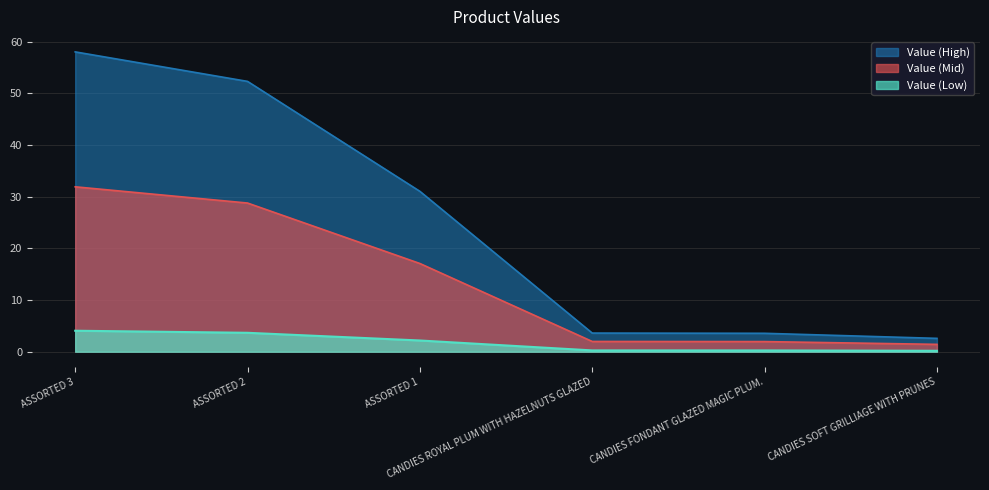

Which has a higher value, CANDIES ROYAL PLUM WITH HAZELNUTS GLAZED or ASSORTED 3?

ASSORTED 3